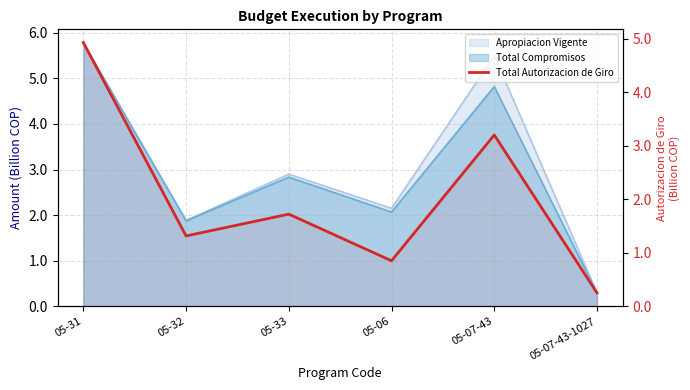

Reading left to right, extract all data points from this chart.

05-31=4.9	05-32=1.3	05-33=1.7	05-06=0.9	05-07-43=3.2	05-07-43-1027=0.3